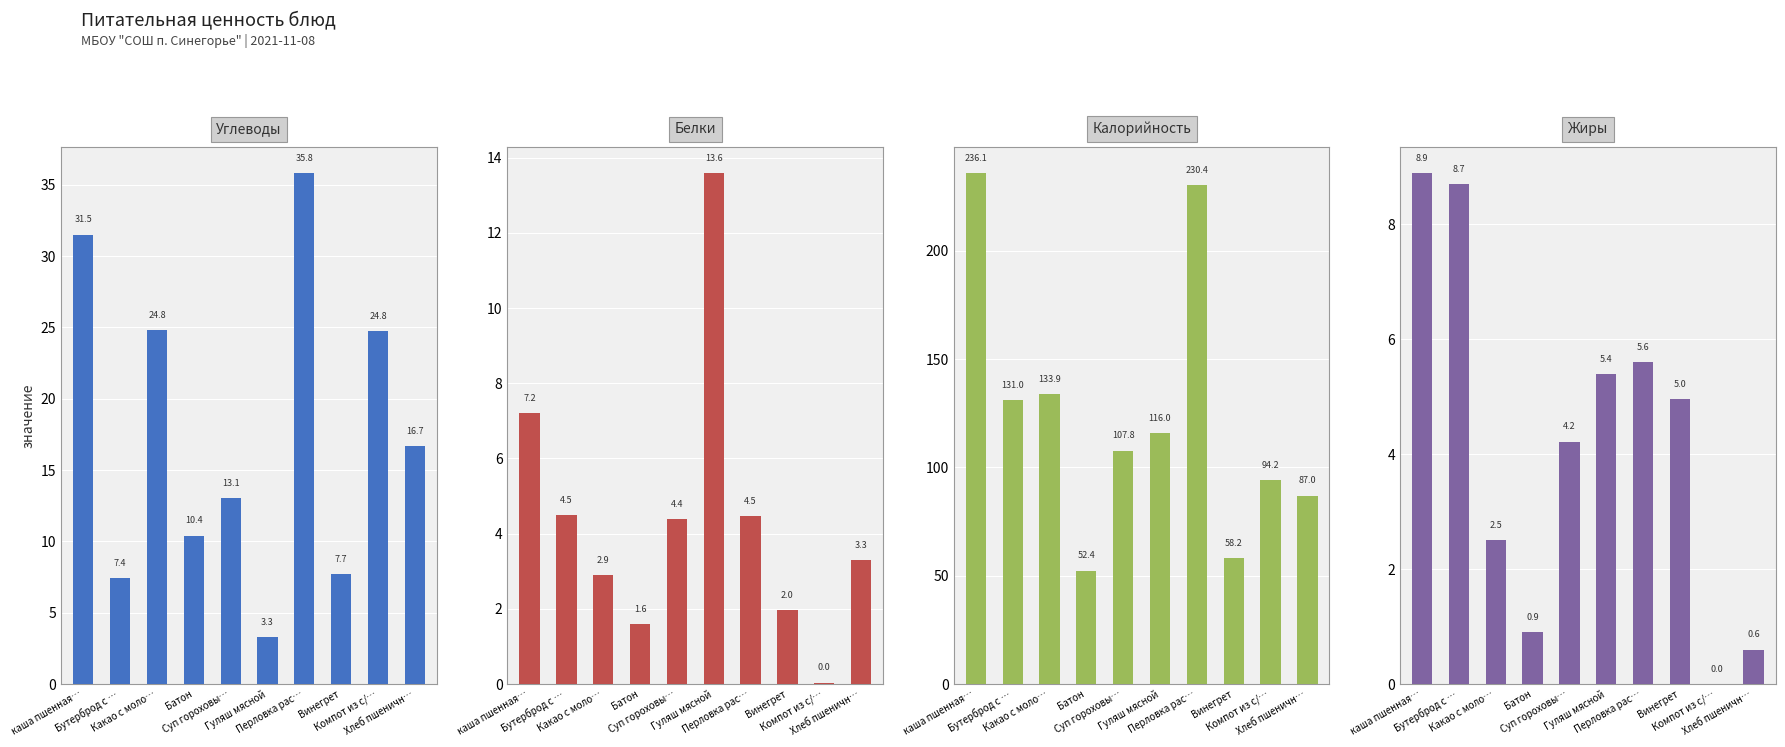

Where is Жиры nearest to the value 4?

Суп гороховы…